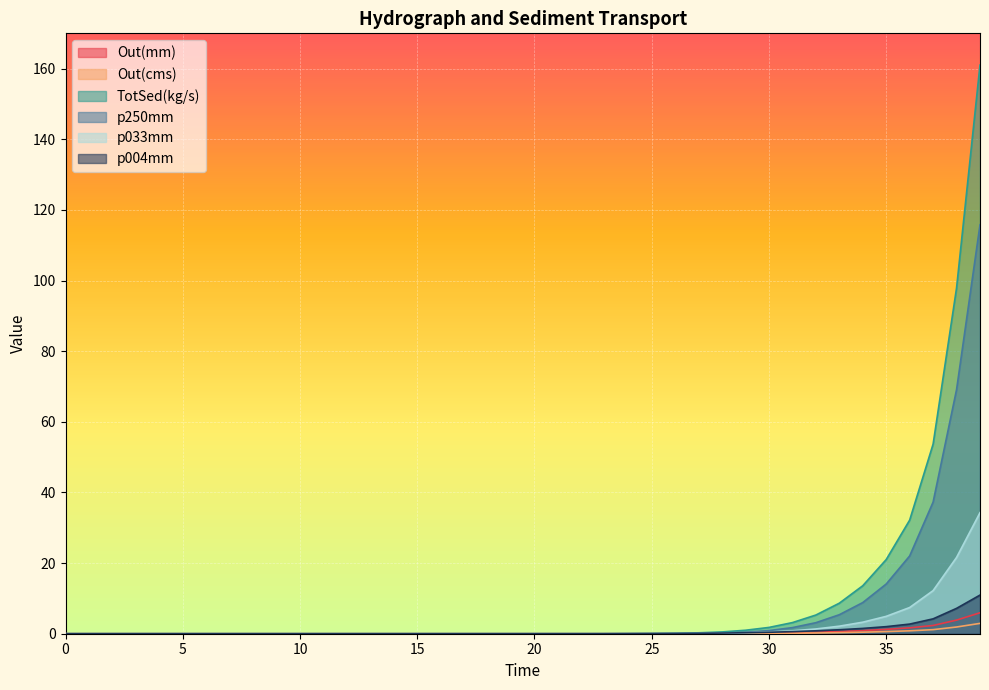

What is the sum of all p004mm values?

32.2